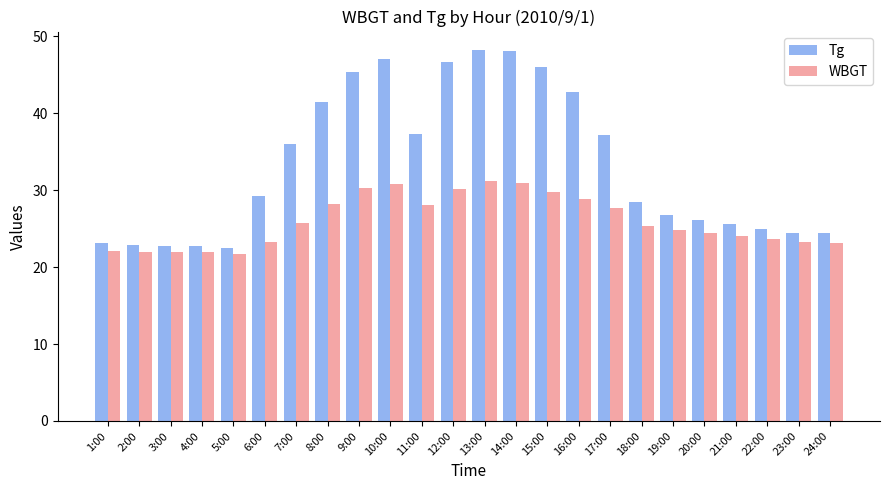

What is the difference between the second highest and second lowest values in the Tg series?

25.4